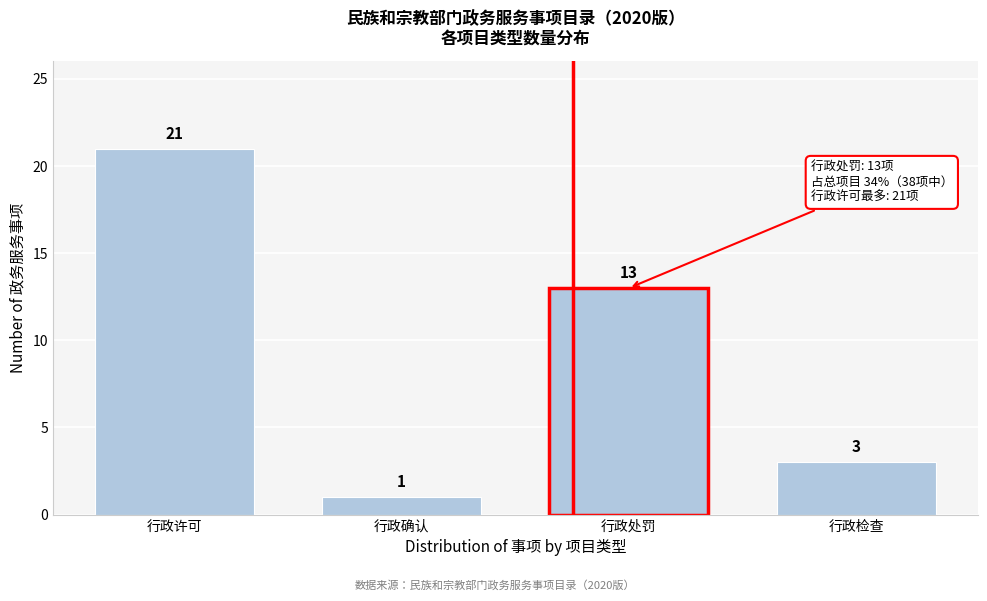

Reading left to right, what are all the values shown in this chart?

行政许可=21	行政确认=1	行政处罚=13	行政检查=3